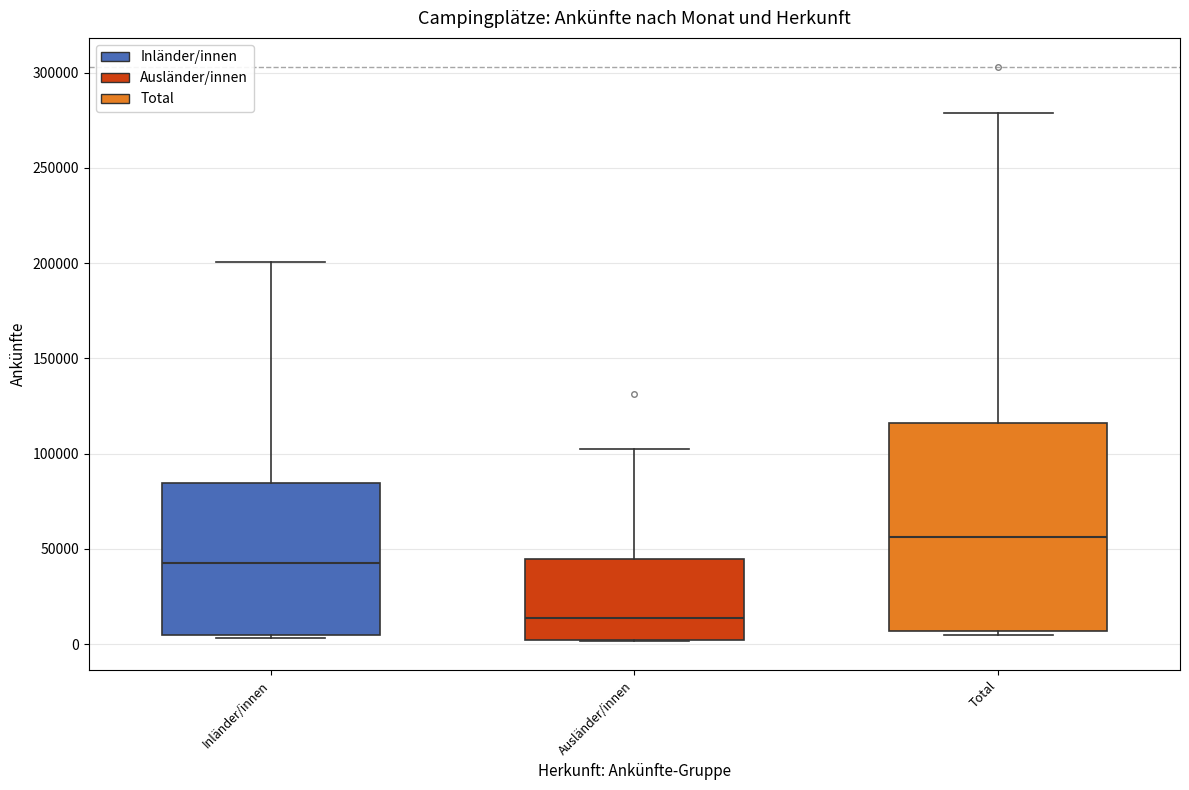

Which box is the tallest, from its lower edge to its upper edge?

Total